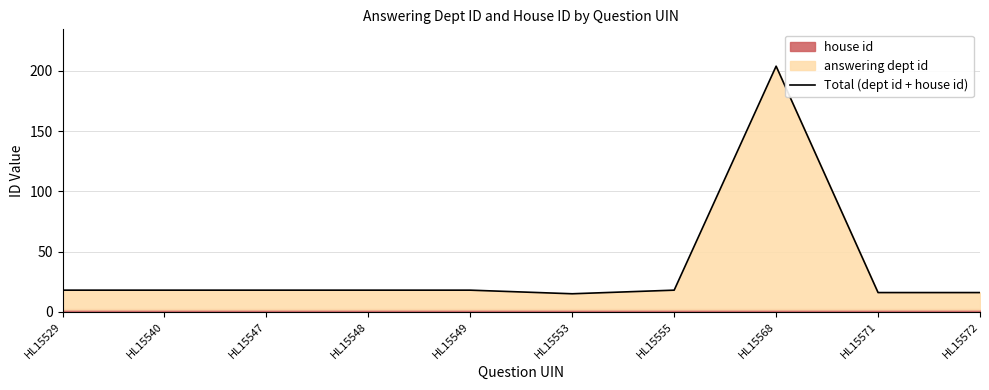

Is it true that the value at HL15572 is 24?

False